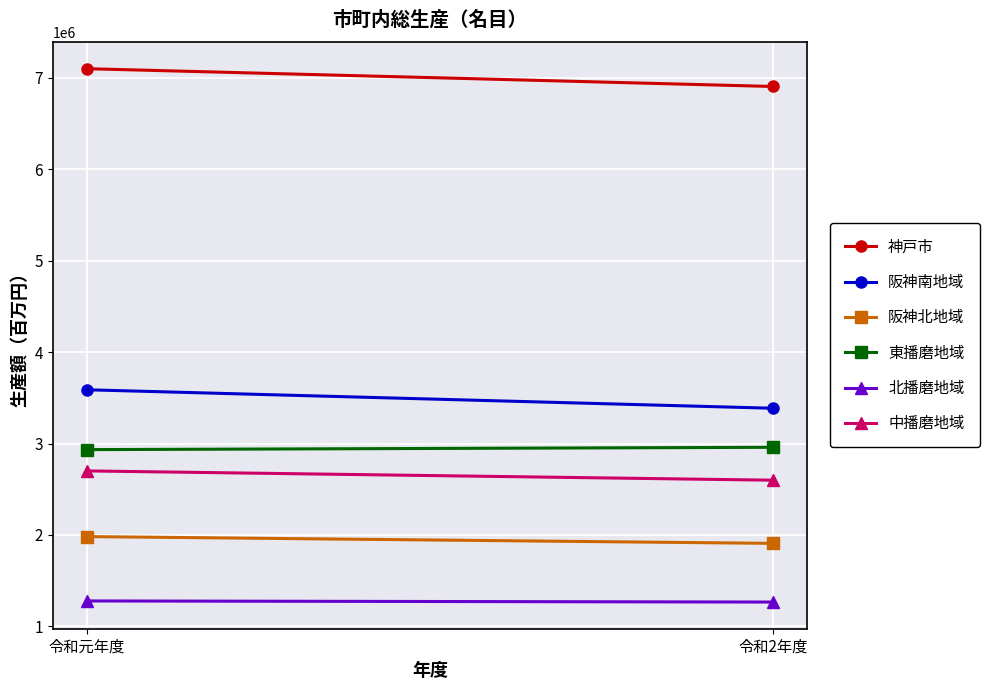

Reading left to right, what are all the values shown in this chart?

神戸市: 7098009	6903478
阪神南地域: 3587529	3385318
阪神北地域: 1982260	1908128
東播磨地域: 2933055	2958496
北播磨地域: 1278601	1266442
中播磨地域: 2700326	2598785